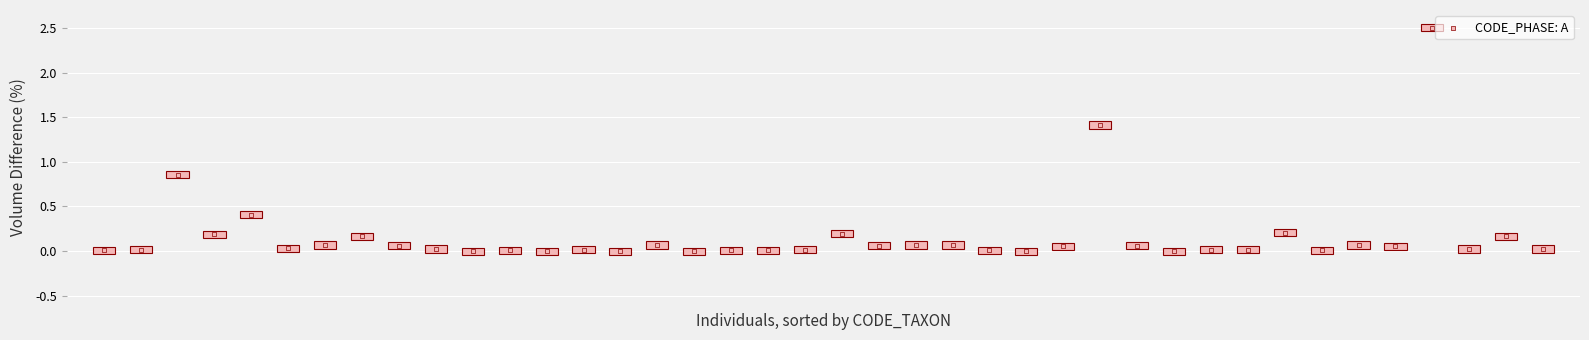

What is the range of Y values (max minus min)?

2.5